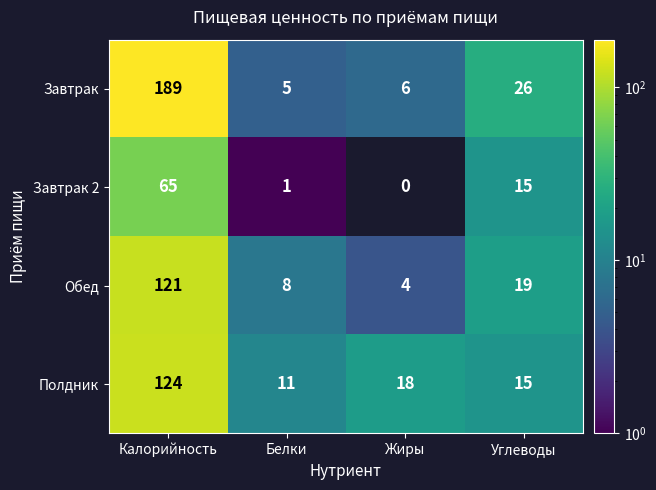

The Полдник series shows 18 at Жиры. True or false?

True